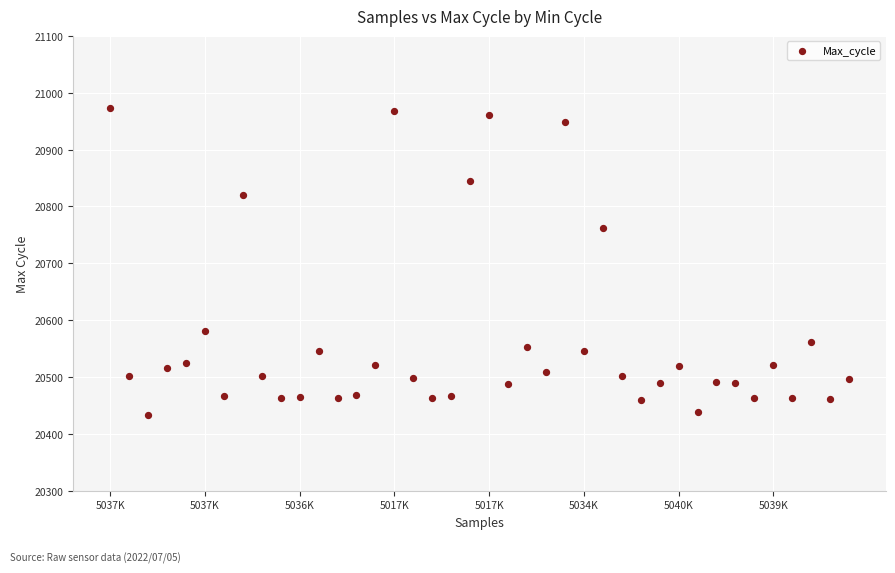

What Y value in the scatter plot is closest to 20703?

20762